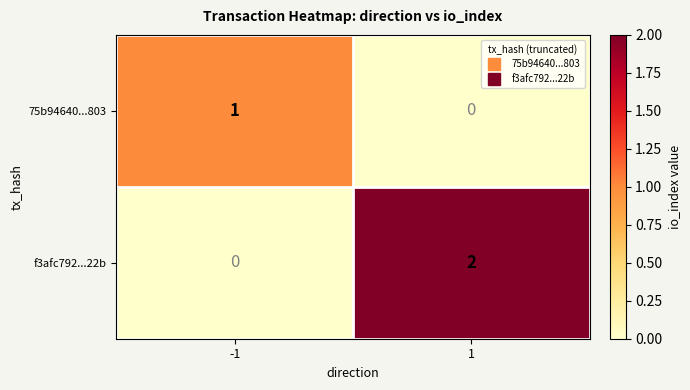

Which series has the widest spread of values?

f3afc792...22b